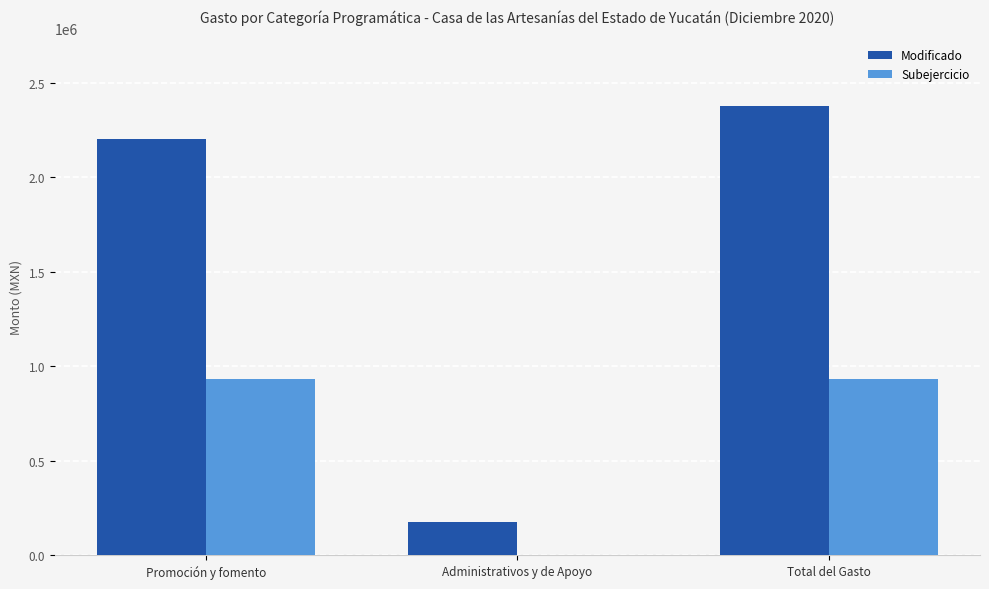

Which category has the highest value across all series?

Total del Gasto